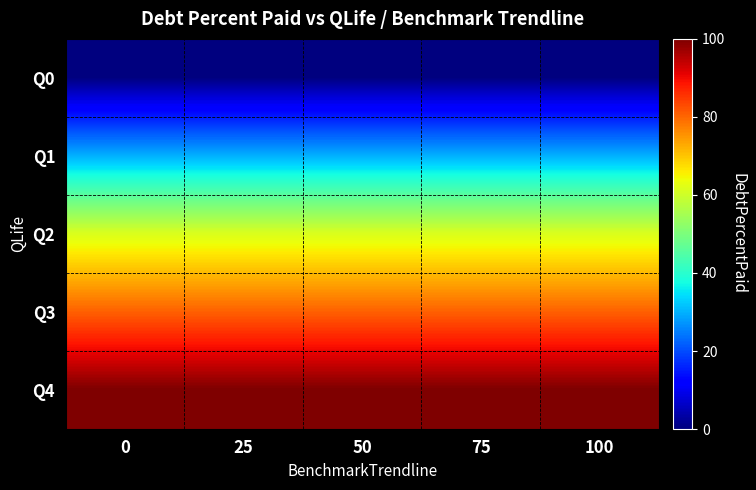

What is the total value across all series at 75?

271.6